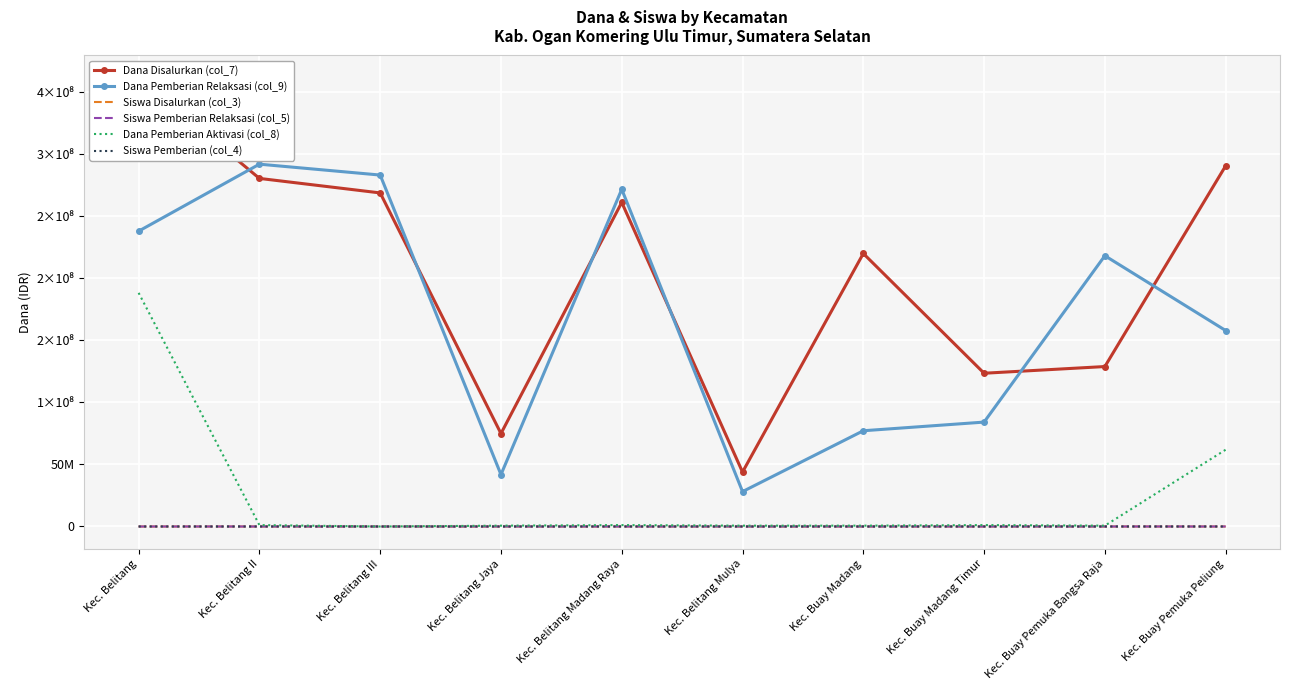

True or false: Siswa Pemberian Relaksasi (col_5) and Siswa Pemberian (col_4) cross at least once.

False